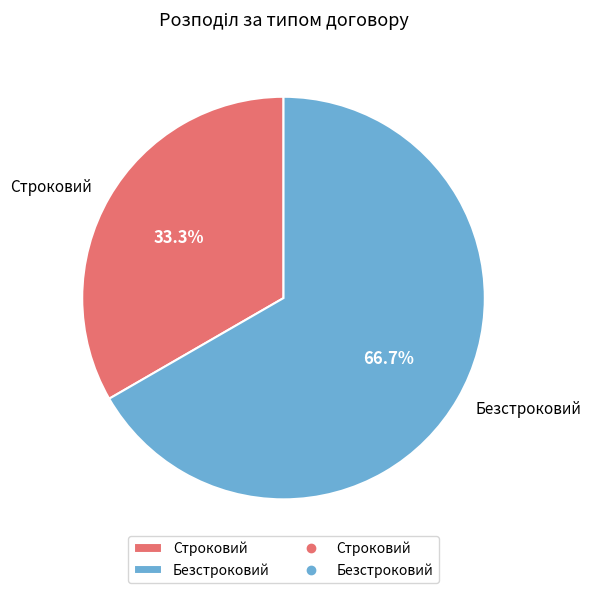

Do Безстроковий and Строковий together represent more than half of the pie?

Yes